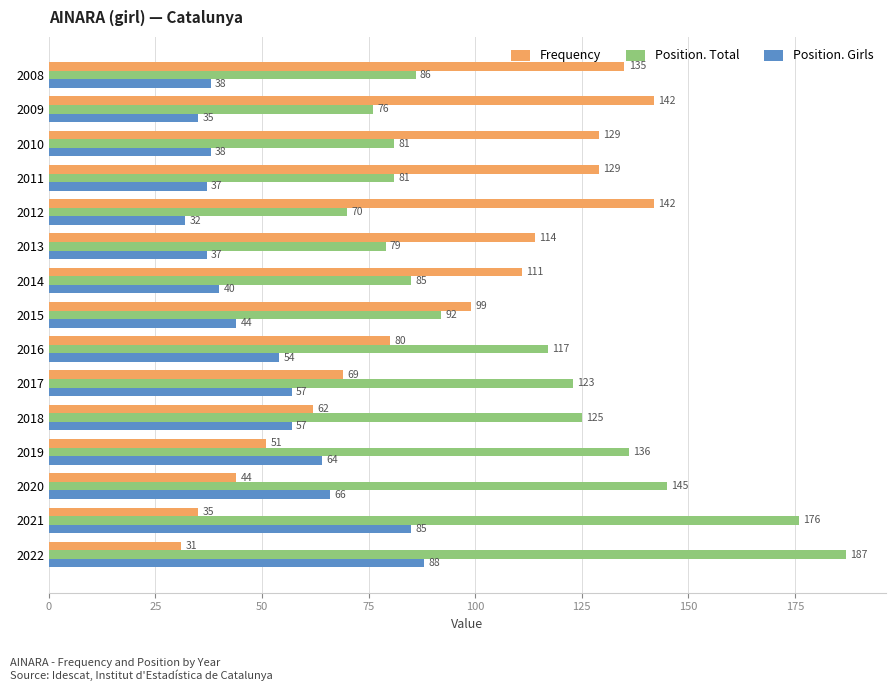

What is the spread (max minus min) of values at 2018?

68